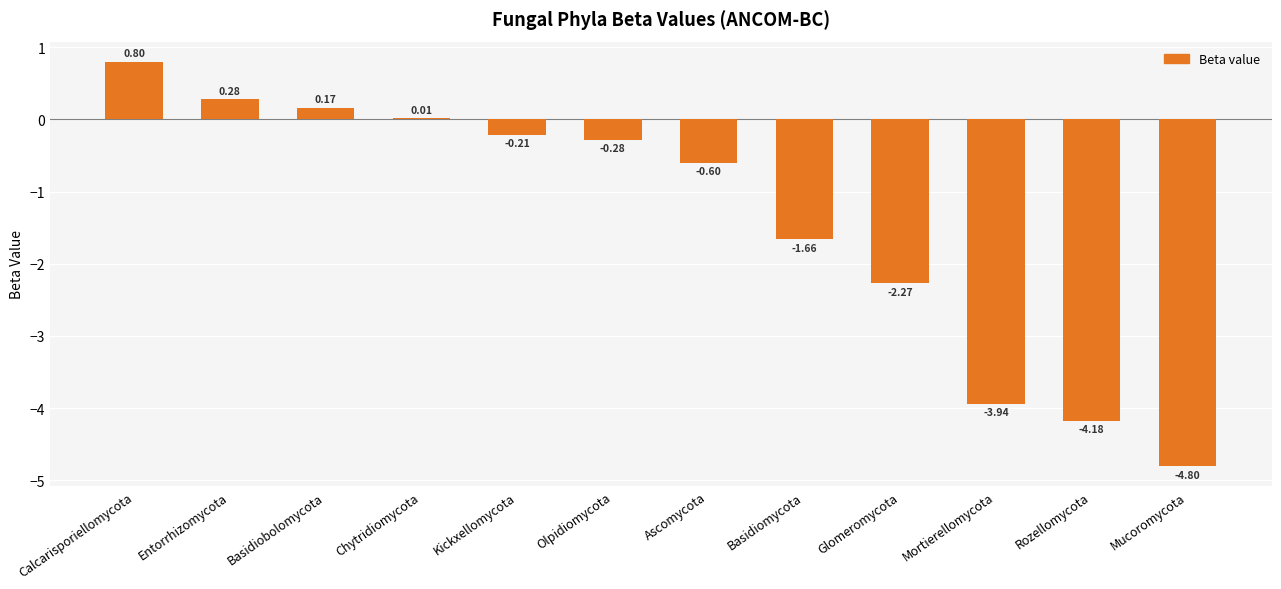

What is the change in value from Entorrhizomycota to Kickxellomycota?

-0.5